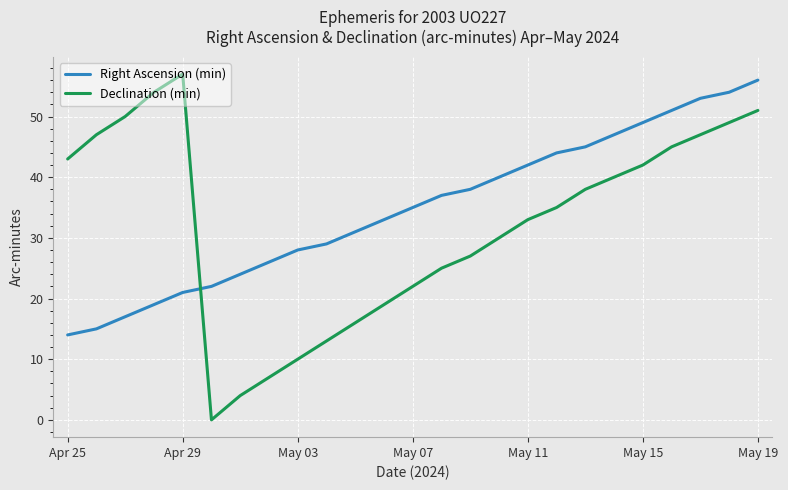

What is the greatest value displayed?

57